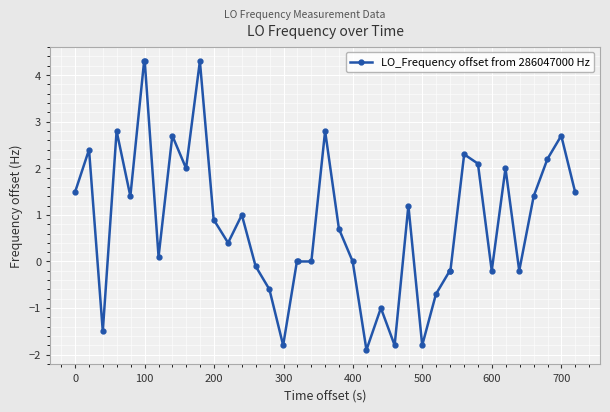

True or false: the data has more than 2 interior local peaks.

True